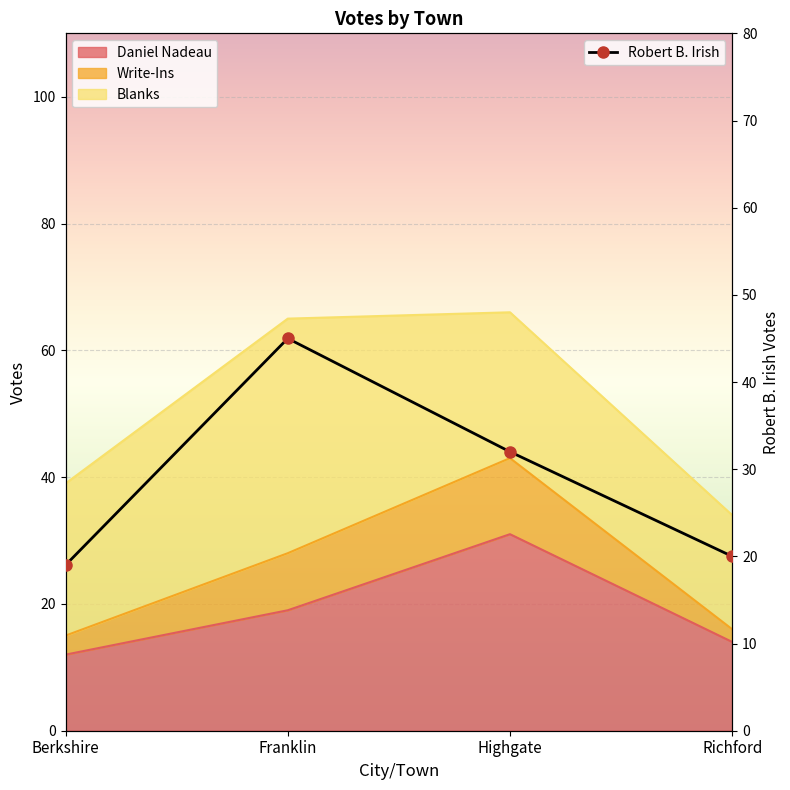

What is the highest value of the Robert B. Irish series?

45